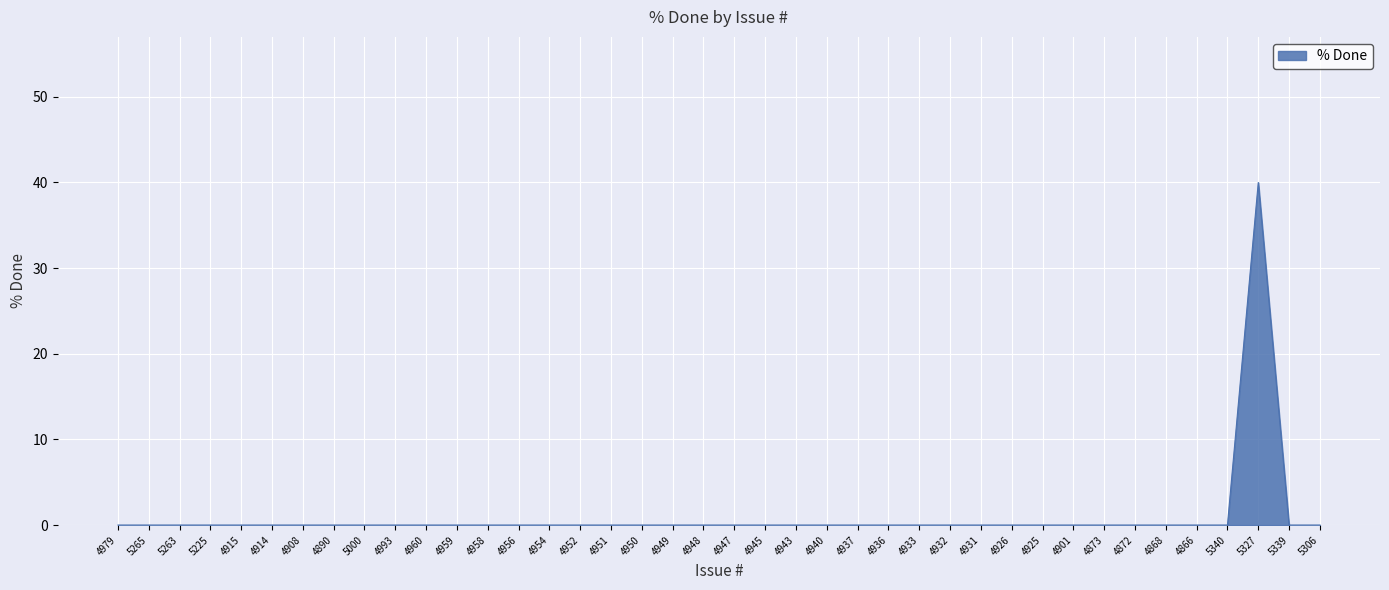

The value at 4959 is 0. True or false?

True